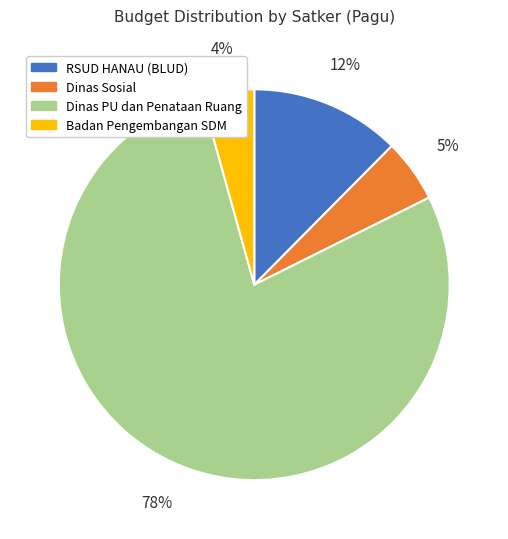

Is there any slice that represents more than half of the pie?

Yes